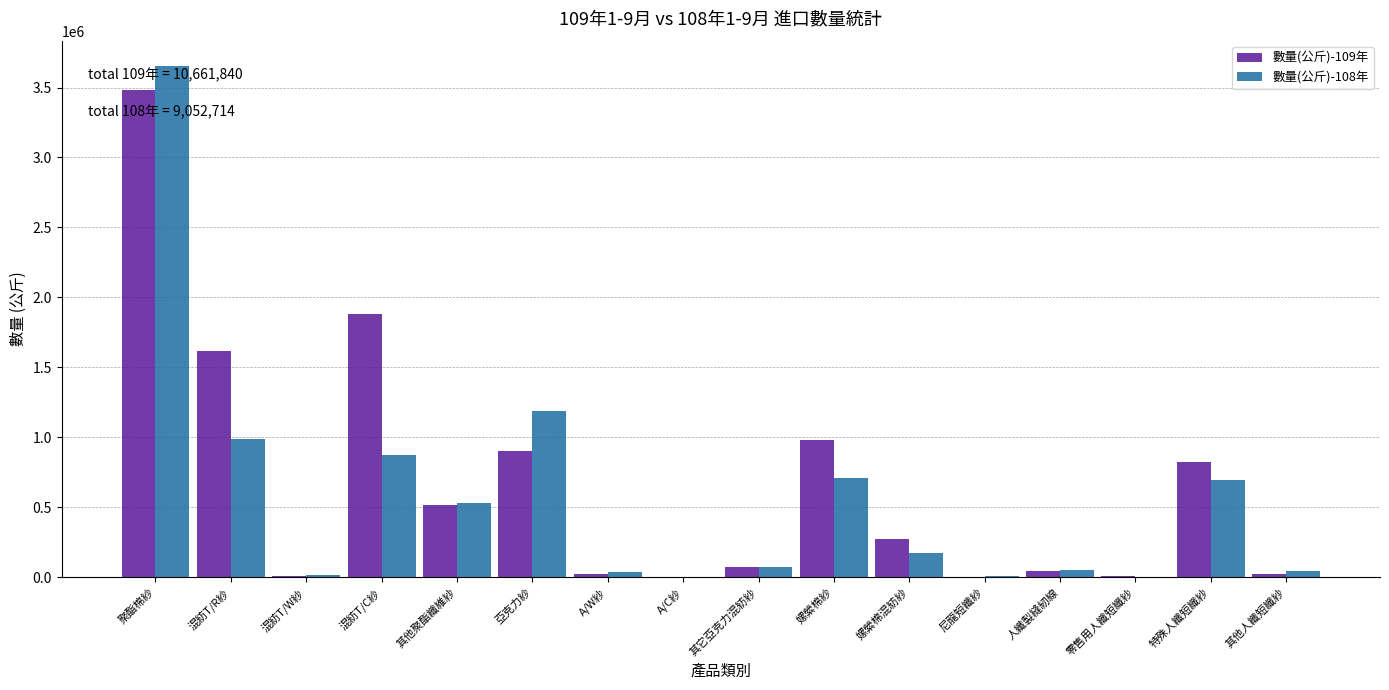

Which category has the highest value across all series?

聚酯棉紗